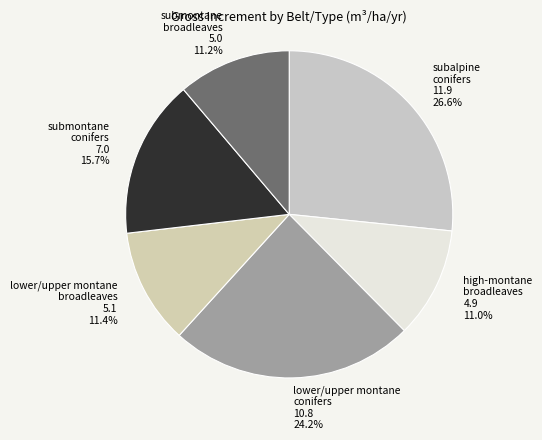

Approximately how many times larger is the value at subalpine conifers compared to high-montane broadleaves?

2.4